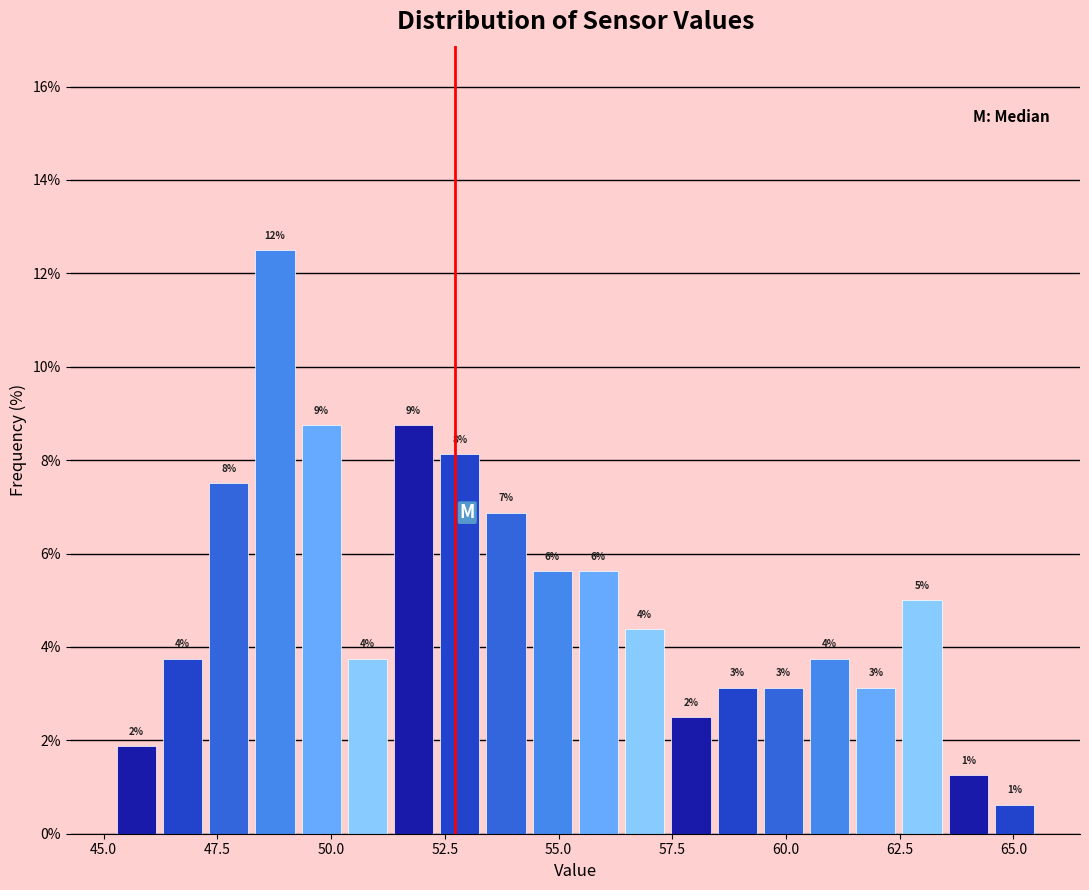

Read against the x-axis, roughly where is the centre of the tallest bar?

49.0